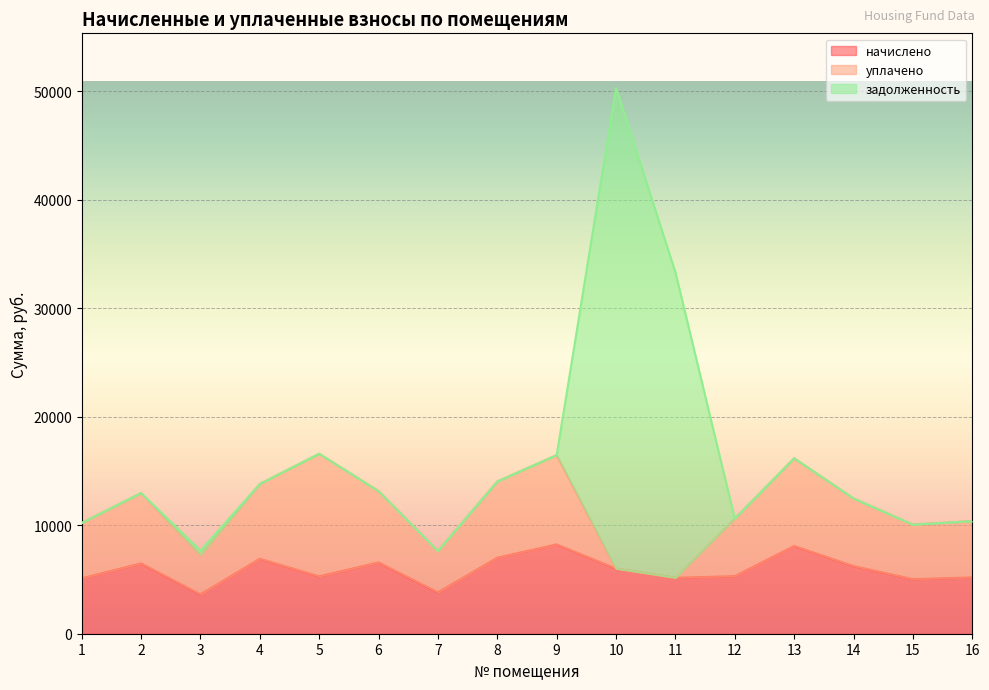

Reading left to right, extract all data points from this chart.

начислено: 5104.6	6483.2	3626.6	6905.5	5290.9	6570.2	3812.9	7004.8	8234.5	5998.9	5154.3	5303.3	8085.4	6234.8	5030.1	5191.6
уплачено: 5104.6	6483.2	3626.6	6905.5	11297.6	6570.2	3812.9	7027.0	8234.5	0.0	0.0	5303.3	8085.4	6234.8	5030.1	5191.6
задолженность: 0.0	0.0	403.0	0.0	0.0	0.0	0.0	0.0	0.0	44325.6	28167.5	0.0	0.0	0.0	0.0	0.0